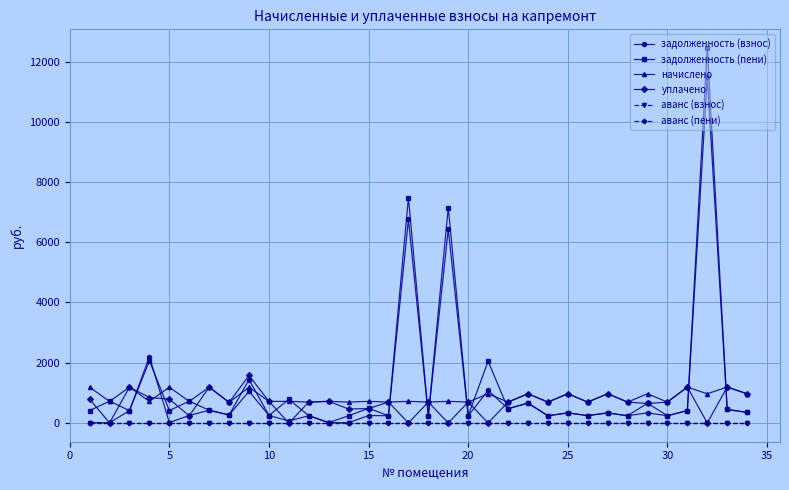

Which series has the largest range (max minus min)?

задолженность (пени)